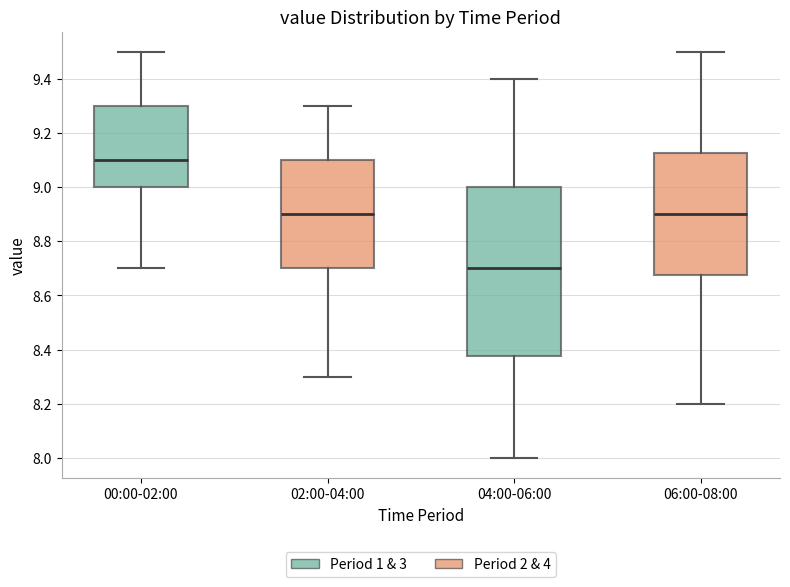

Which box's median line is the highest?

00:00-02:00